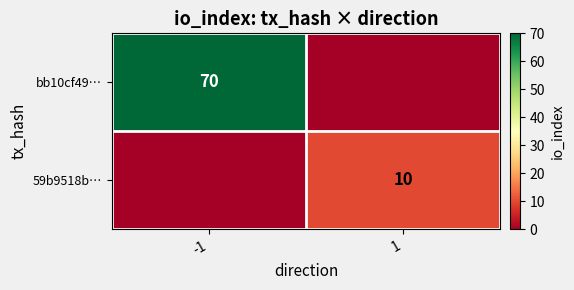

Is it true that bb10cf49… equals 15 at -1?

False